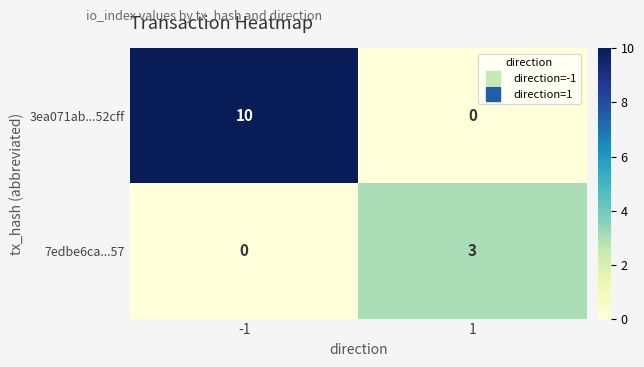

What is the maximum value shown in the chart?

10